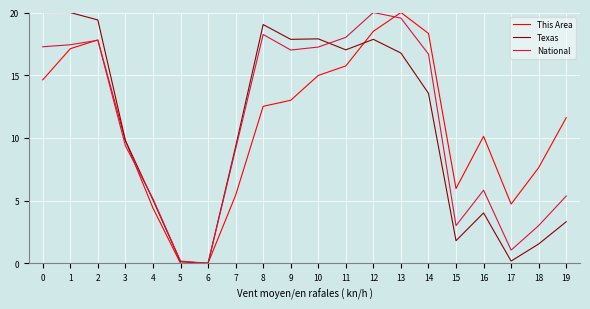

How many values in the Texas series exceed 13?

10